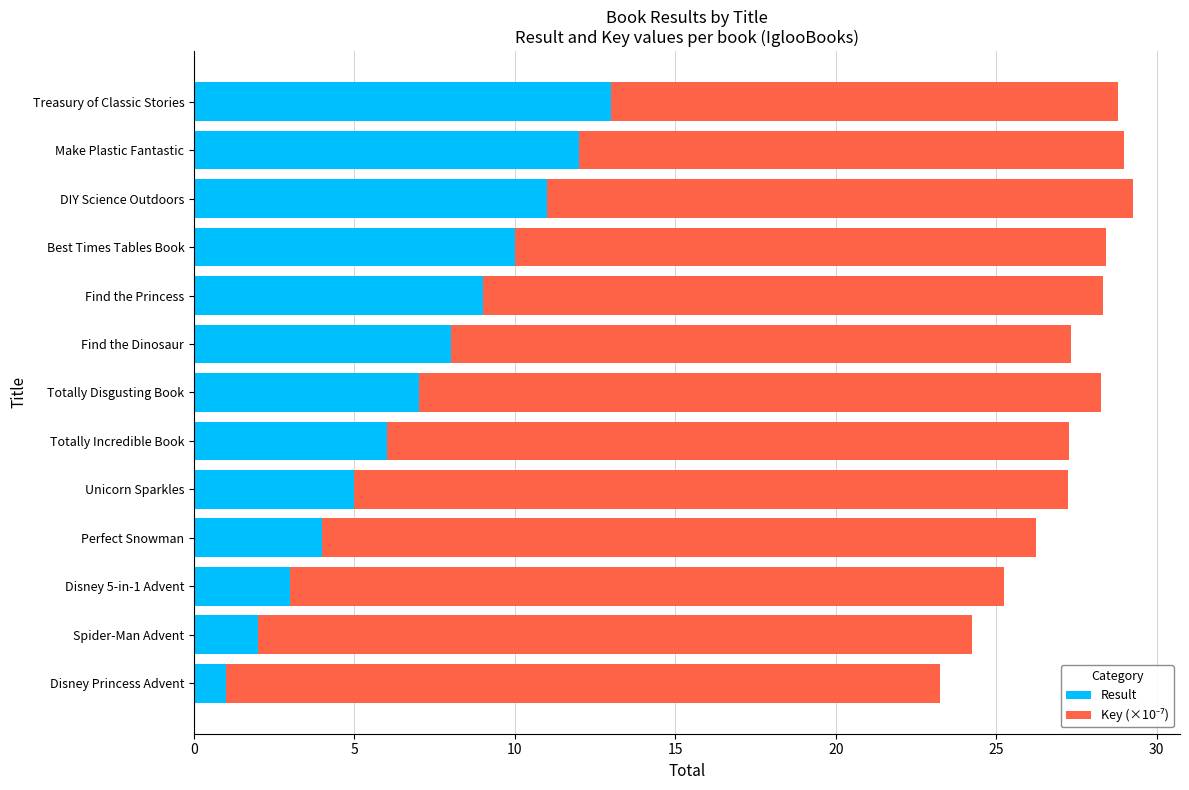

What value does the Result series have at Best Times Tables Book?

10.0